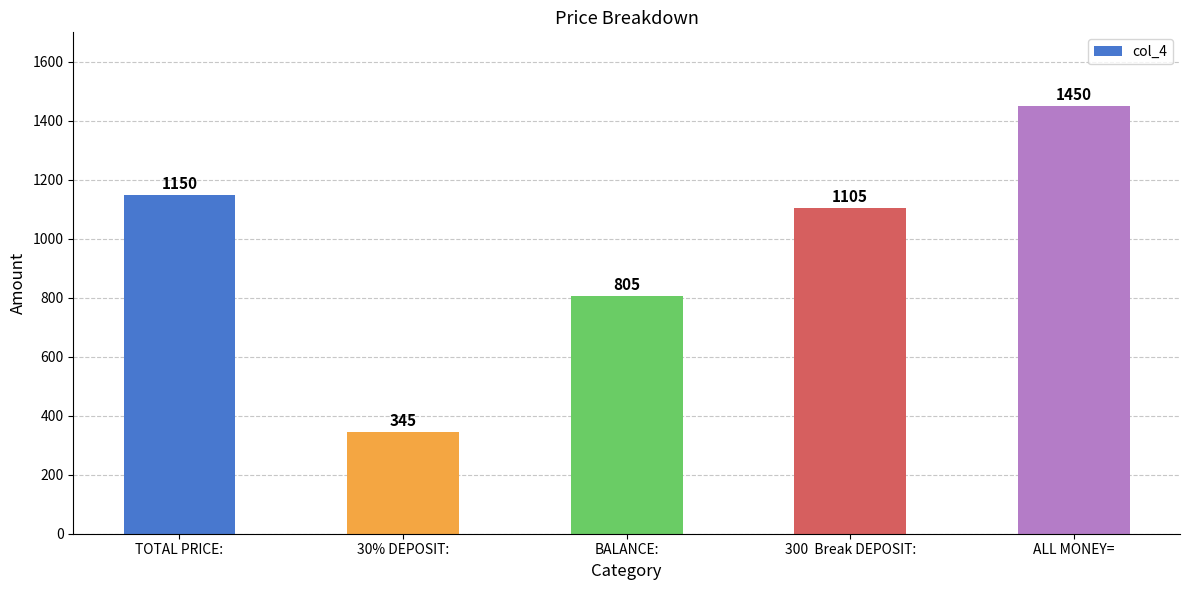

Which has a higher value, 300  Break DEPOSIT: or BALANCE:?

300  Break DEPOSIT: